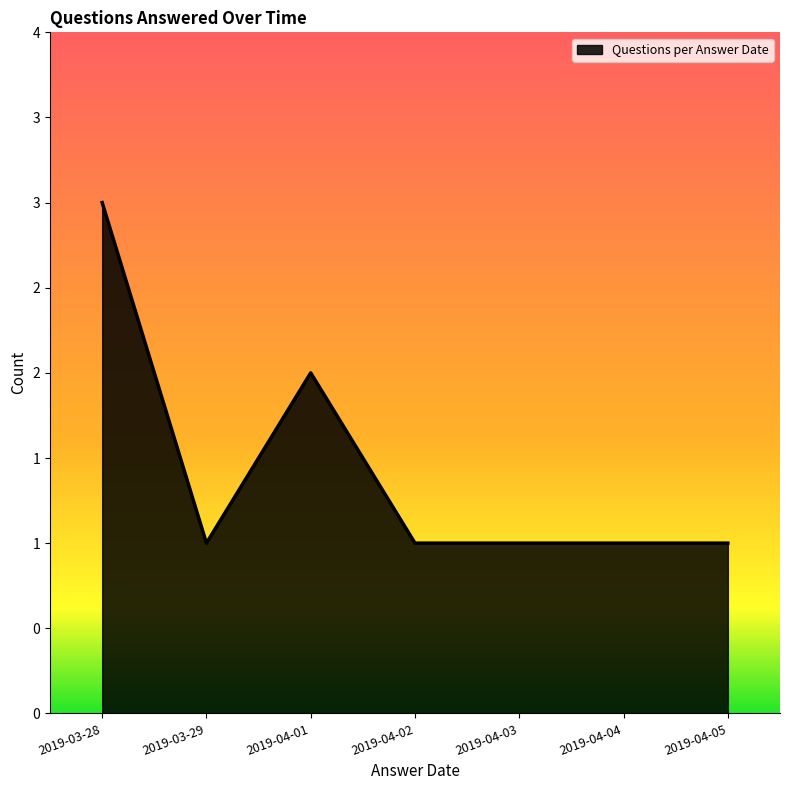

What is the smallest value displayed?

1